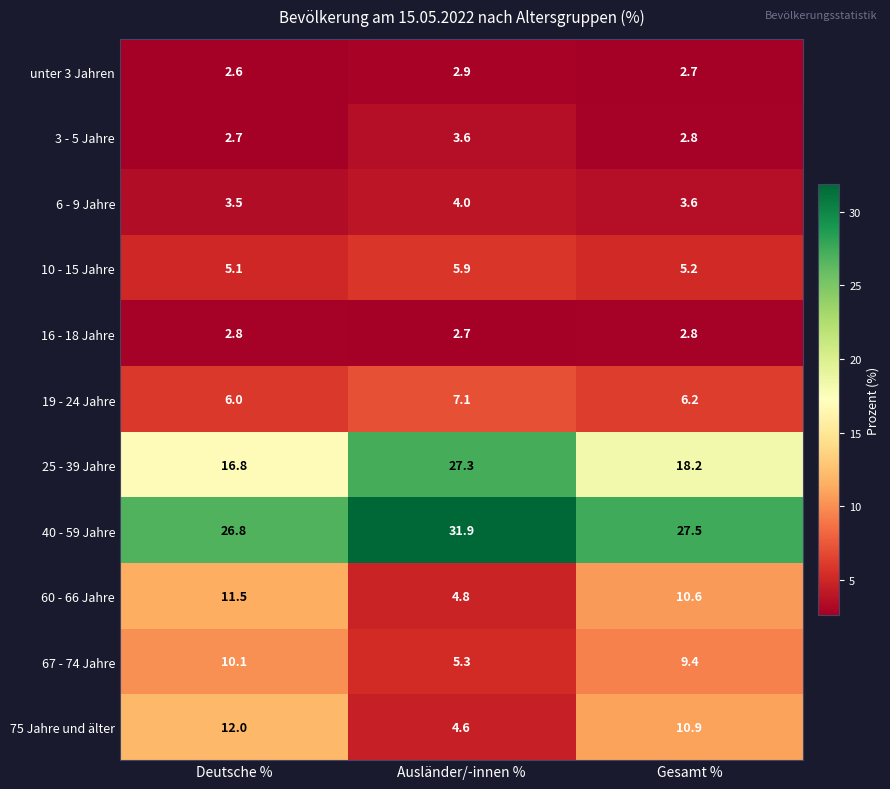

Is it true that unter 3 Jahren equals 2.6 at Deutsche %?

True